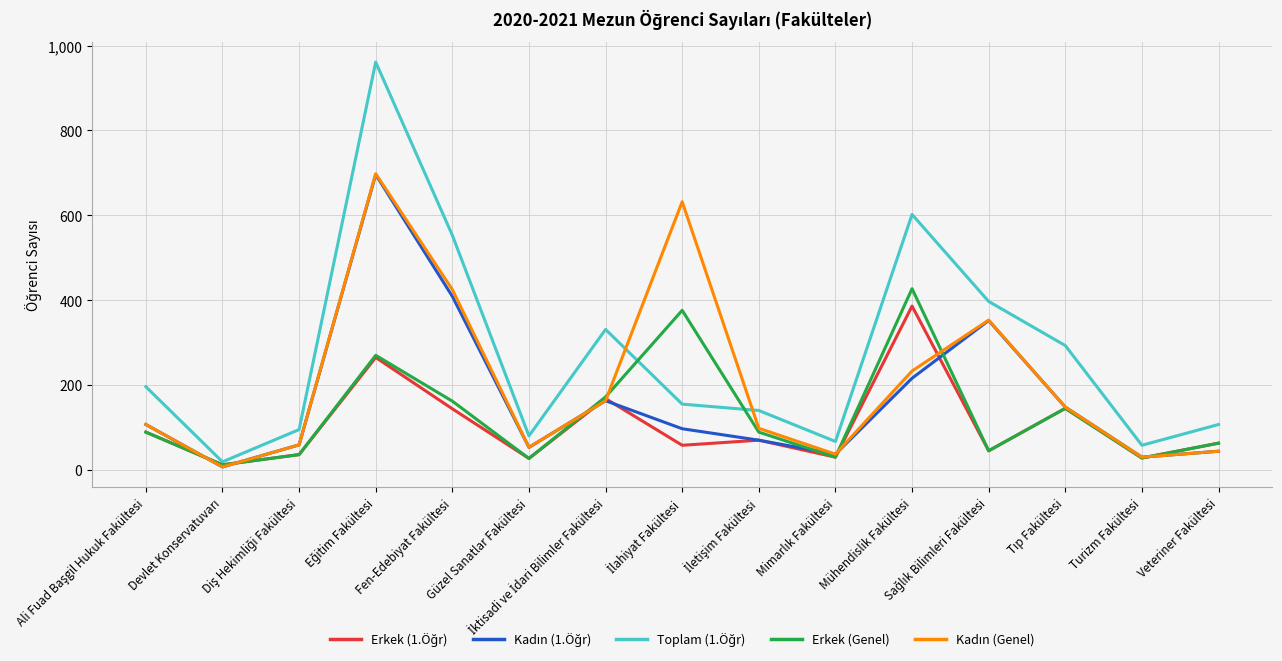

What is the difference between the highest and lowest values at Güzel Sanatlar Fakültesi?

53